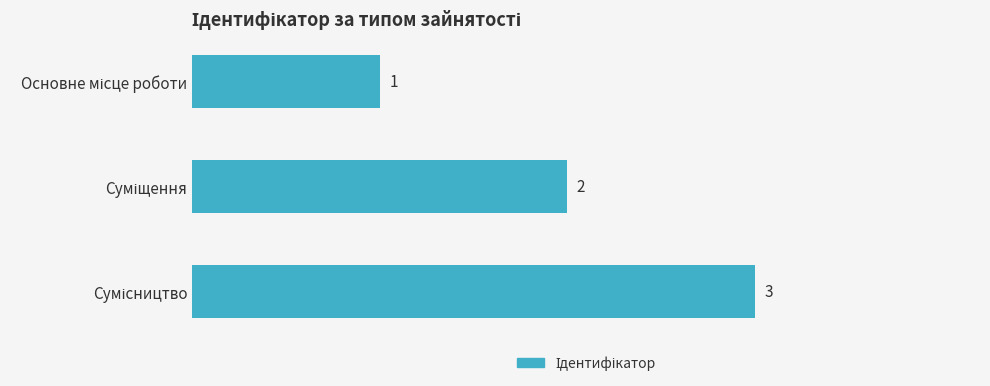

What is the value of the 2nd bar from the top?

2